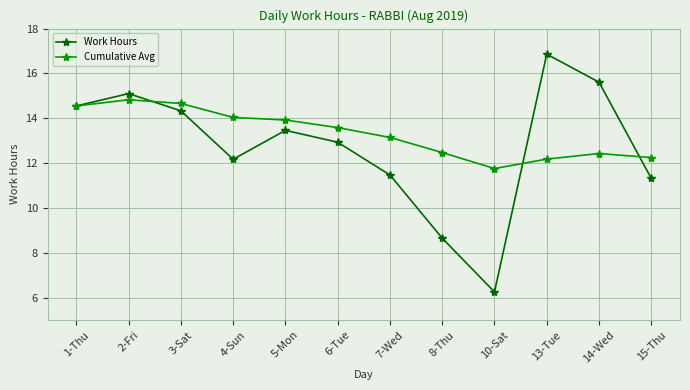

At which label is Work Hours closest to 11?

15-Thu